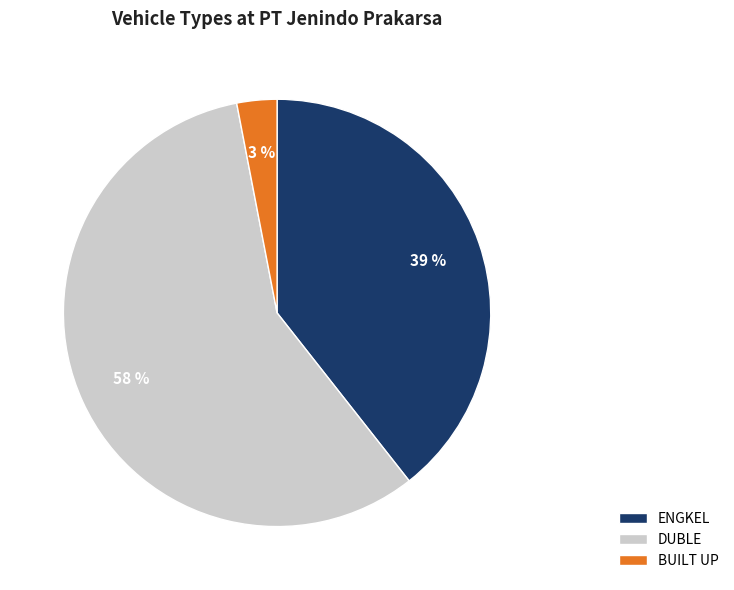

What is the largest slice in the pie chart?

DUBLE